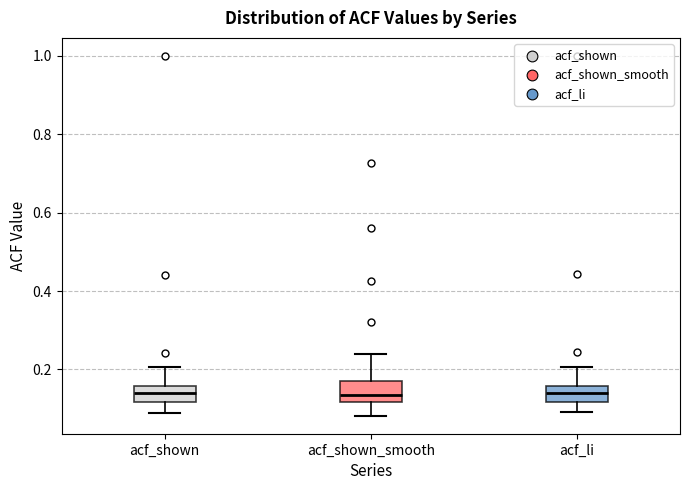

Reading left to right, read every box against the y-axis: the position of its median line, the range the box covers, and the ends of its whiskers. The values are not printed on the chart, so give them approximately, as read against the axis.

acf_shown: median 0.14, box 0.12 to 0.16, whiskers 0.10 to 0.20
acf_shown_smooth: median 0.14, box 0.12 to 0.18, whiskers 0.08 to 0.24
acf_li: median 0.14, box 0.12 to 0.16, whiskers 0.10 to 0.20